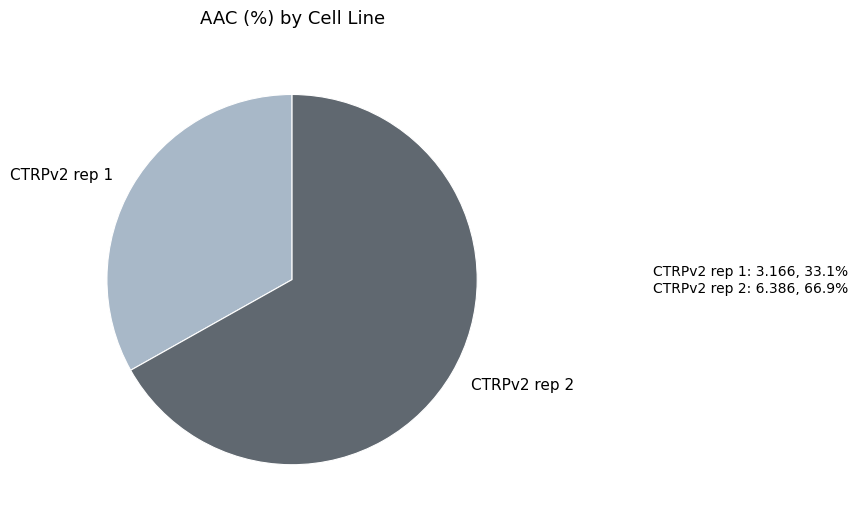

Is there a majority slice in this chart?

Yes